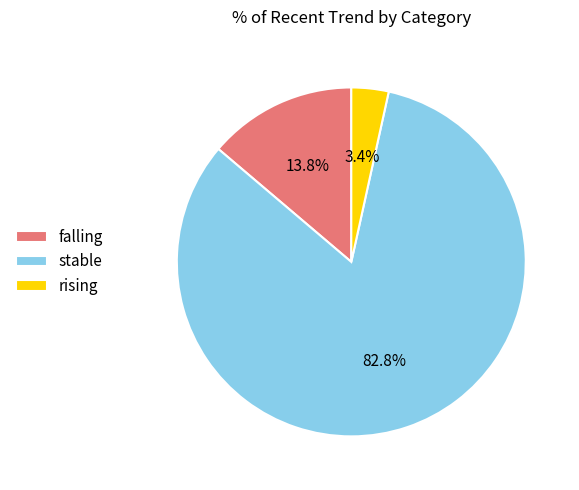

To the nearest percent, what is the combined percentage of falling and rising?

17%